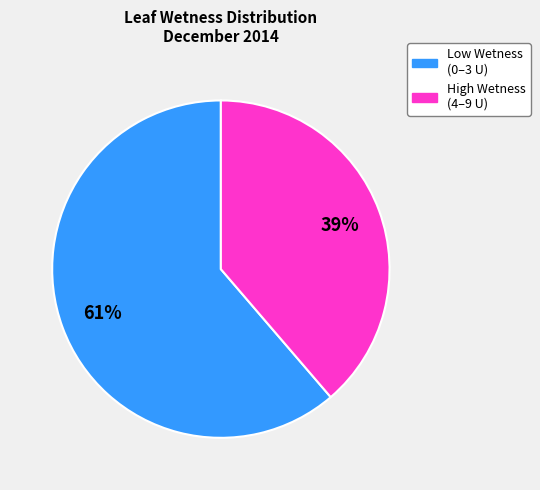

Is there any slice that represents more than half of the pie?

Yes